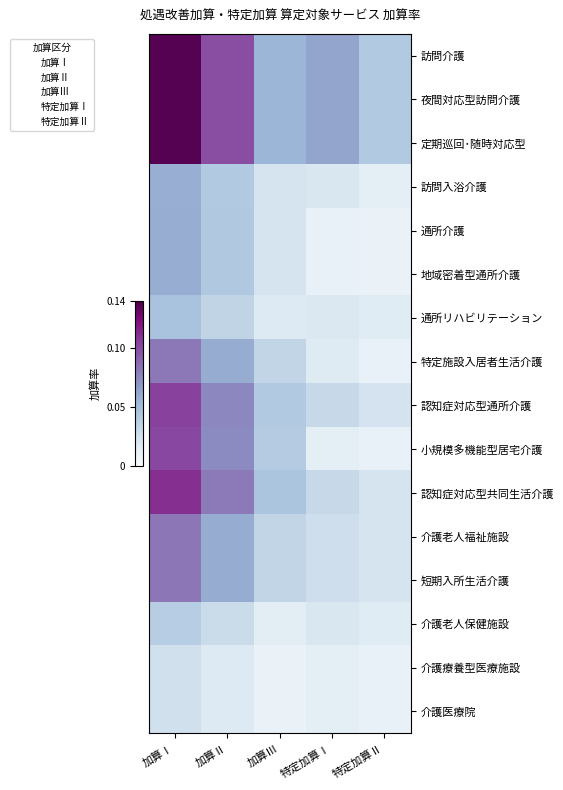

At how many categories does at least one series exceed 0?

5